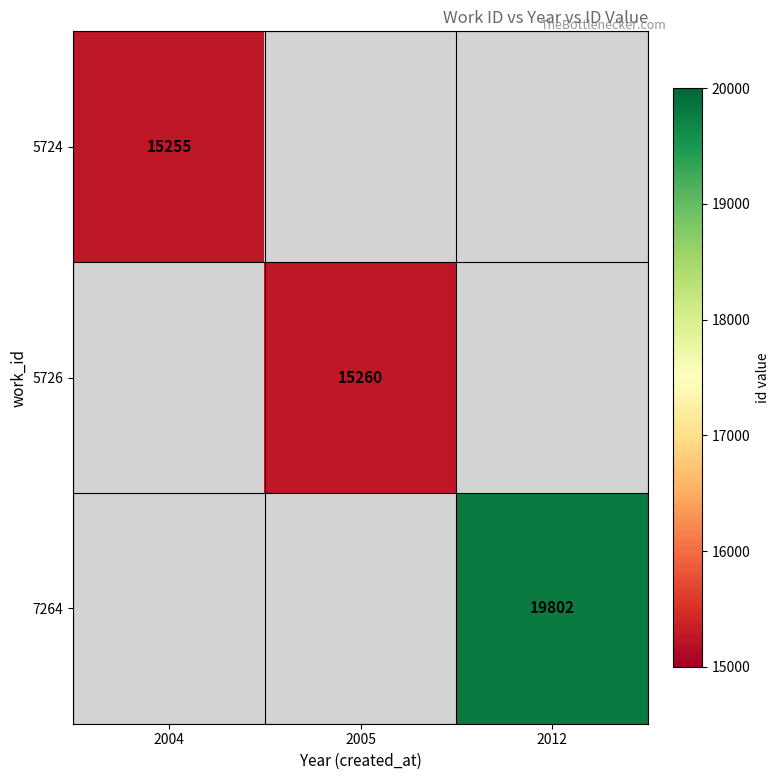

Count the number of data series in this chart.

3